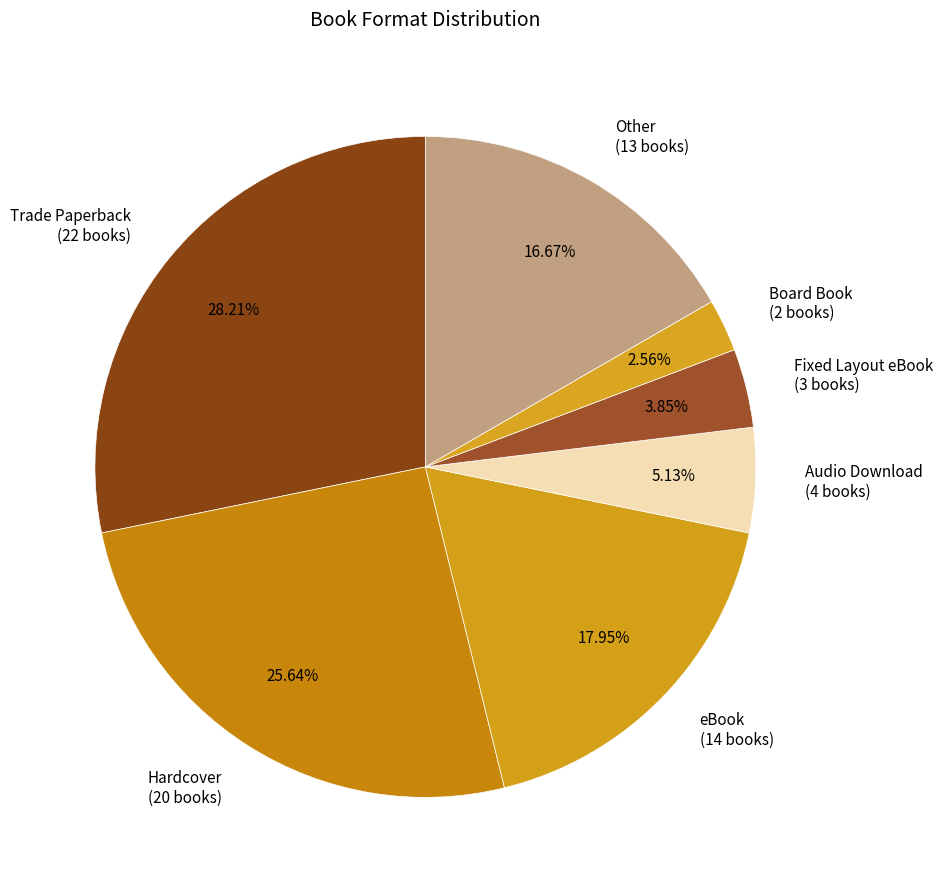

Combined, do Board Book and Hardcover account for over 50%?

No